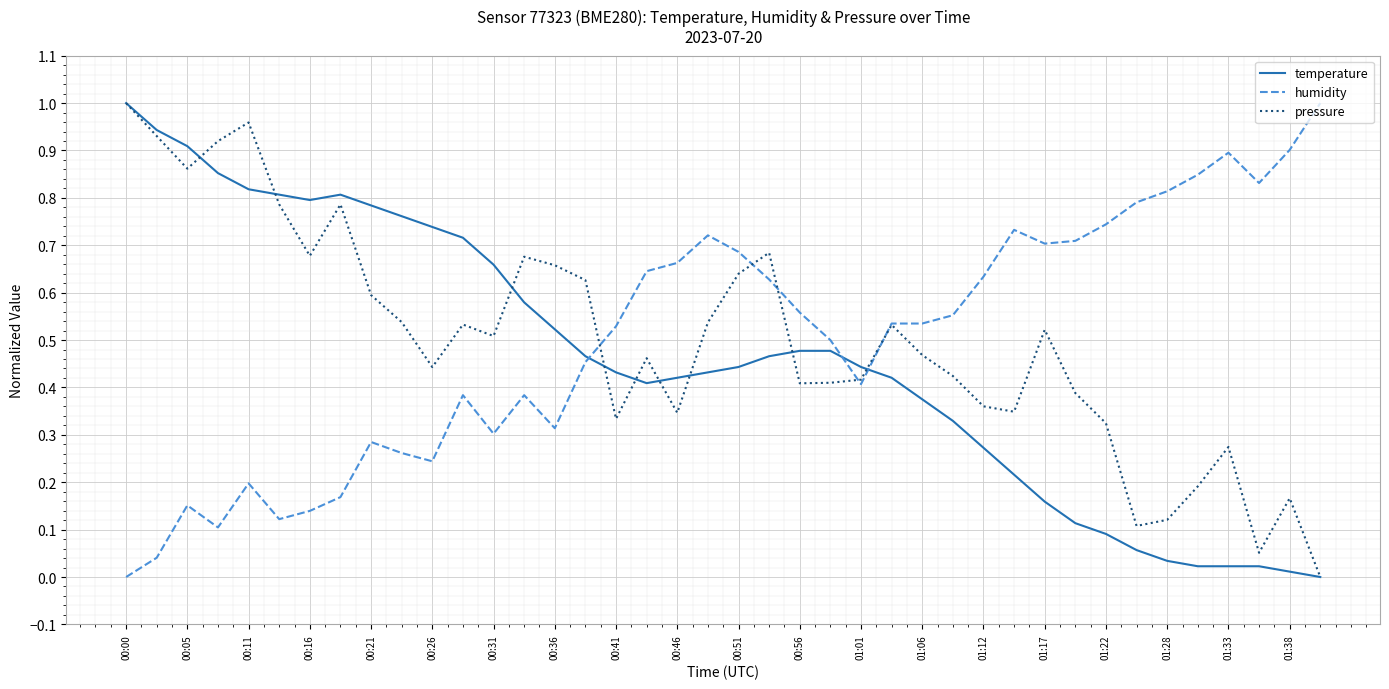

What are all the series names shown in the legend?

temperature, humidity, pressure